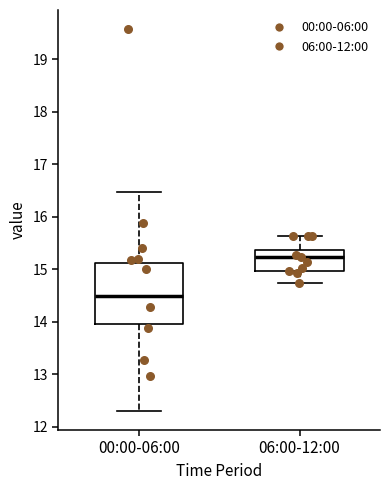

Reading left to right, transcribe this box plot: for each box, give where its median line is, the range the box spans, and where its two whiskers end, as read against the y-axis. The values are not printed on the chart, so give them approximately, as read against the axis.

00:00-06:00: median 14.5, box 14.0 to 15.1, whiskers 12.3 to 16.5
06:00-12:00: median 15.2, box 15.0 to 15.4, whiskers 14.7 to 15.6